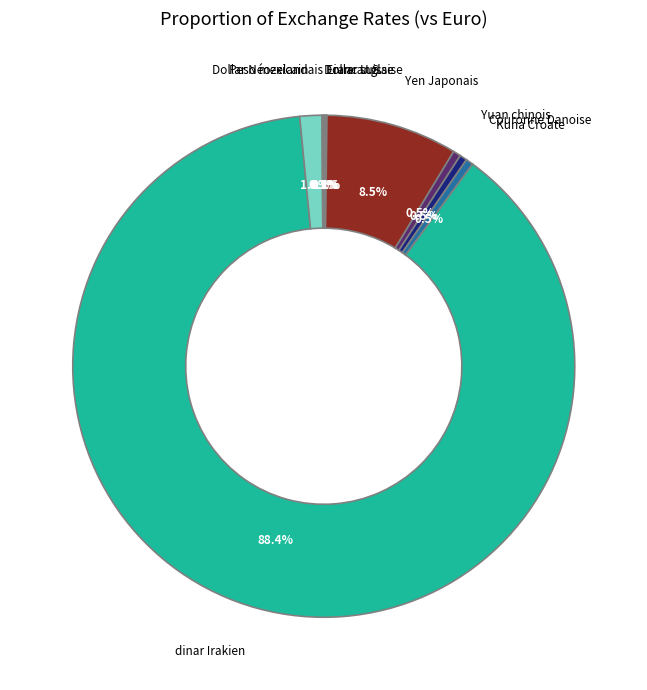

Which slice is the largest?

dinar Irakien